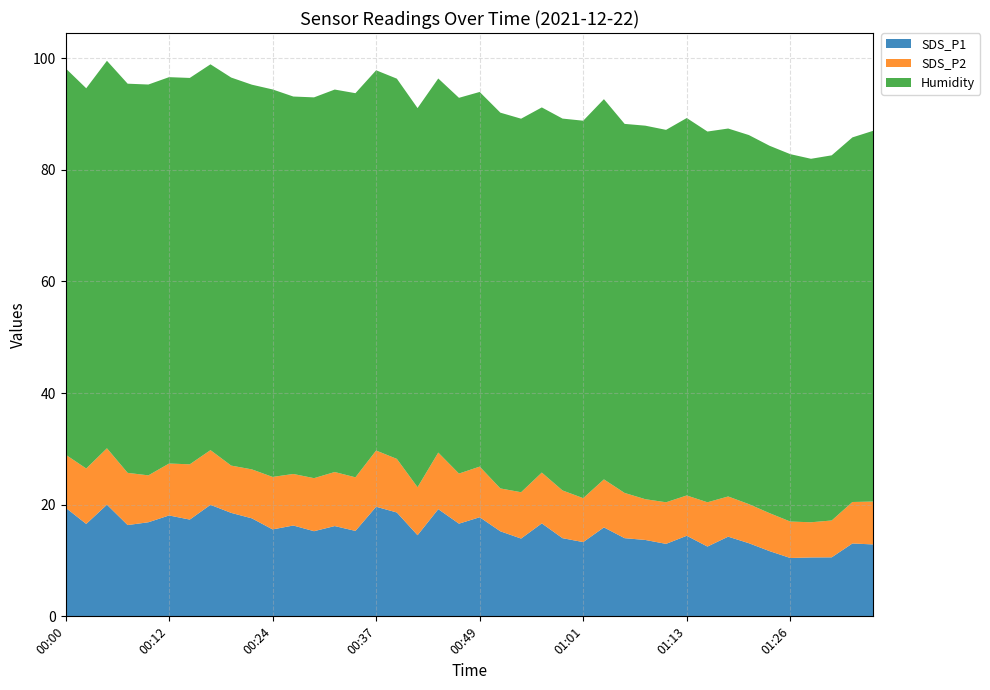

What is the total value across all series at 00:00?

98.2